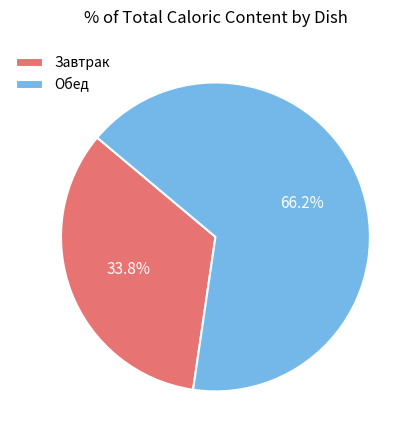

What is the majority slice?

Обед